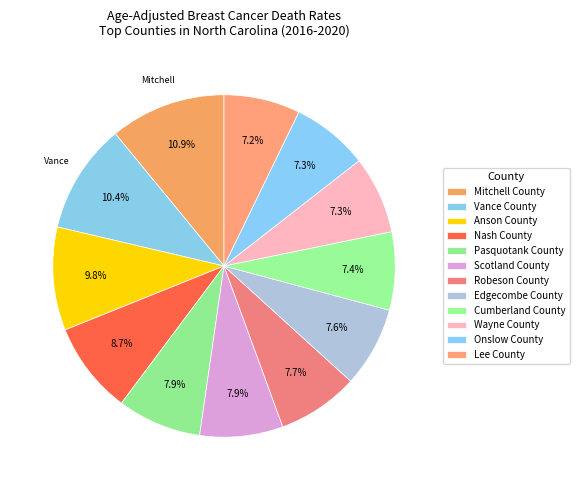

What percentage is NOT represented by Edgecombe County?

92.4%